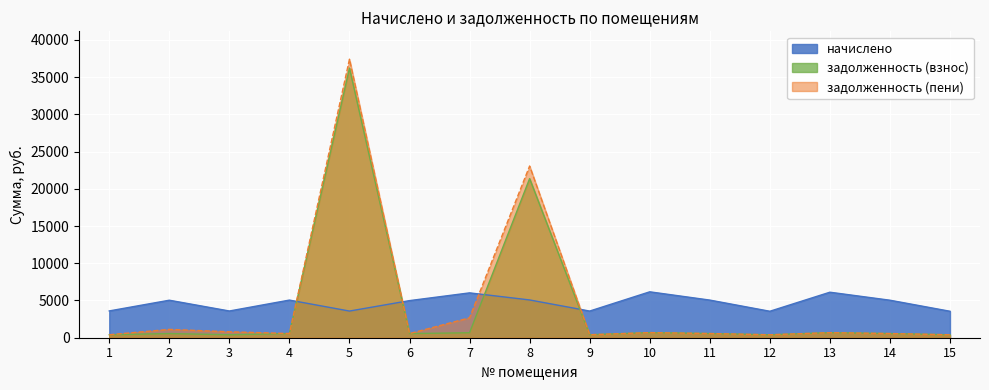

What is the difference between the second highest and second lowest values in the задолженность (взнос) series?

20971.1